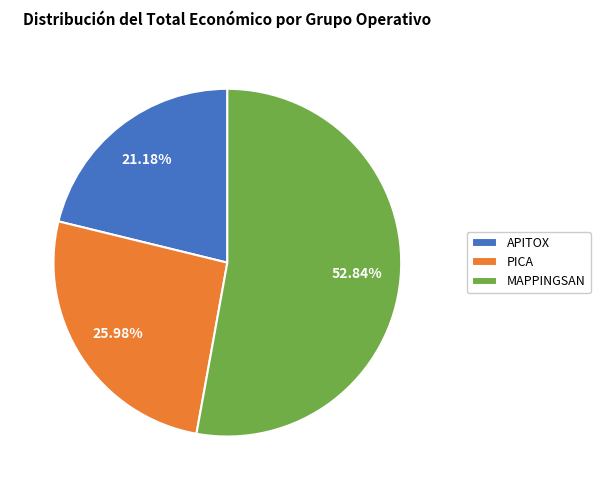

How many slices are in this pie chart?

3